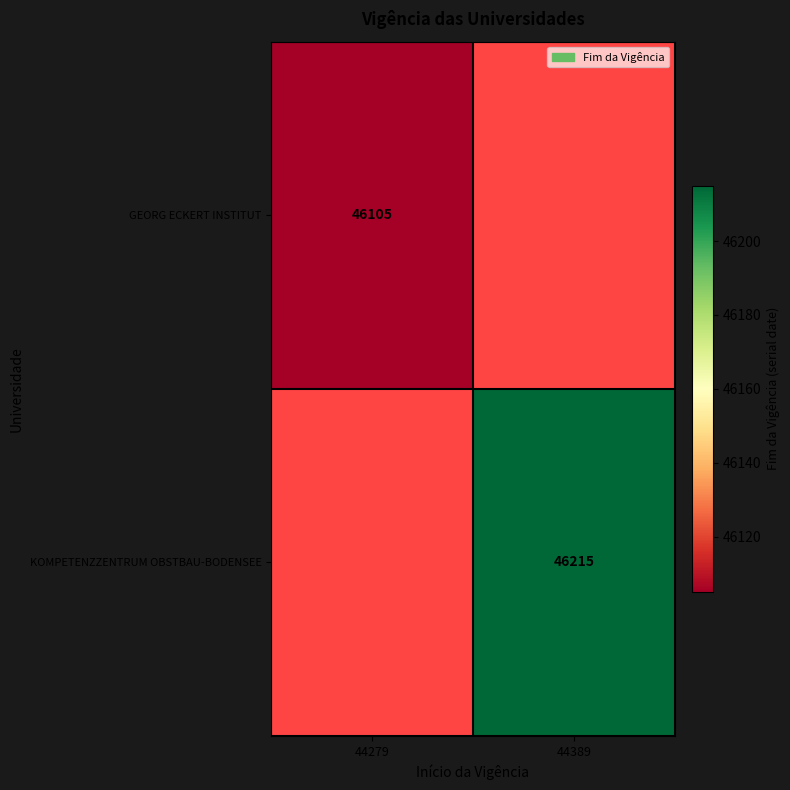

The GEORG ECKERT INSTITUT series shows 46105 at 44279. True or false?

True